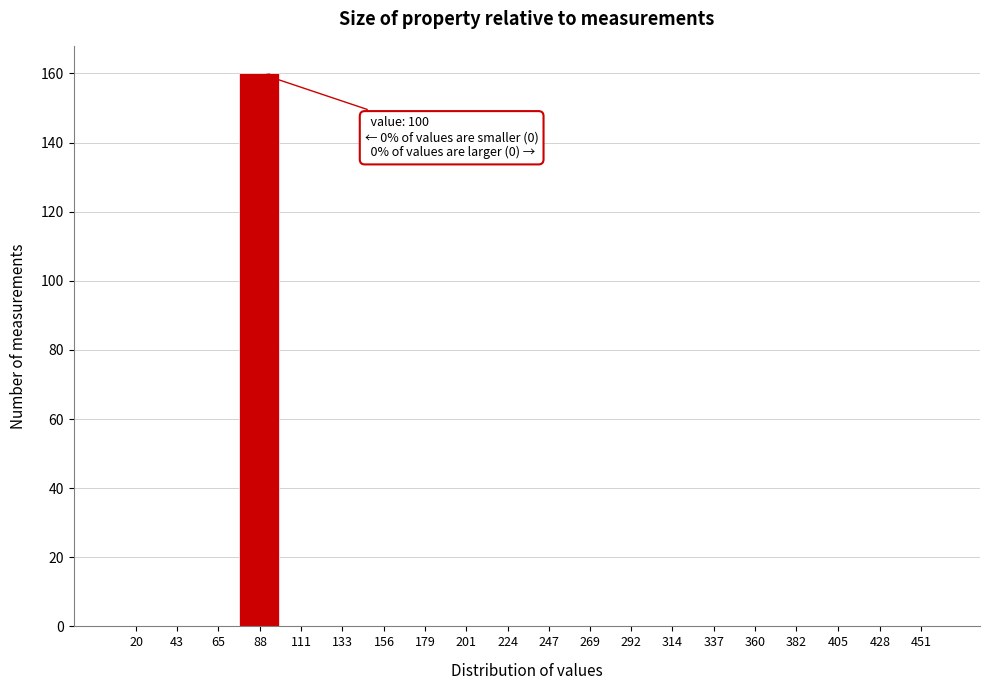

Reading left to right, extract all data points from this chart.

20=0	43=0	65=0	88=160	111=0	133=0	156=0	179=0	201=0	224=0	247=0	269=0	292=0	314=0	337=0	360=0	382=0	405=0	428=0	451=0